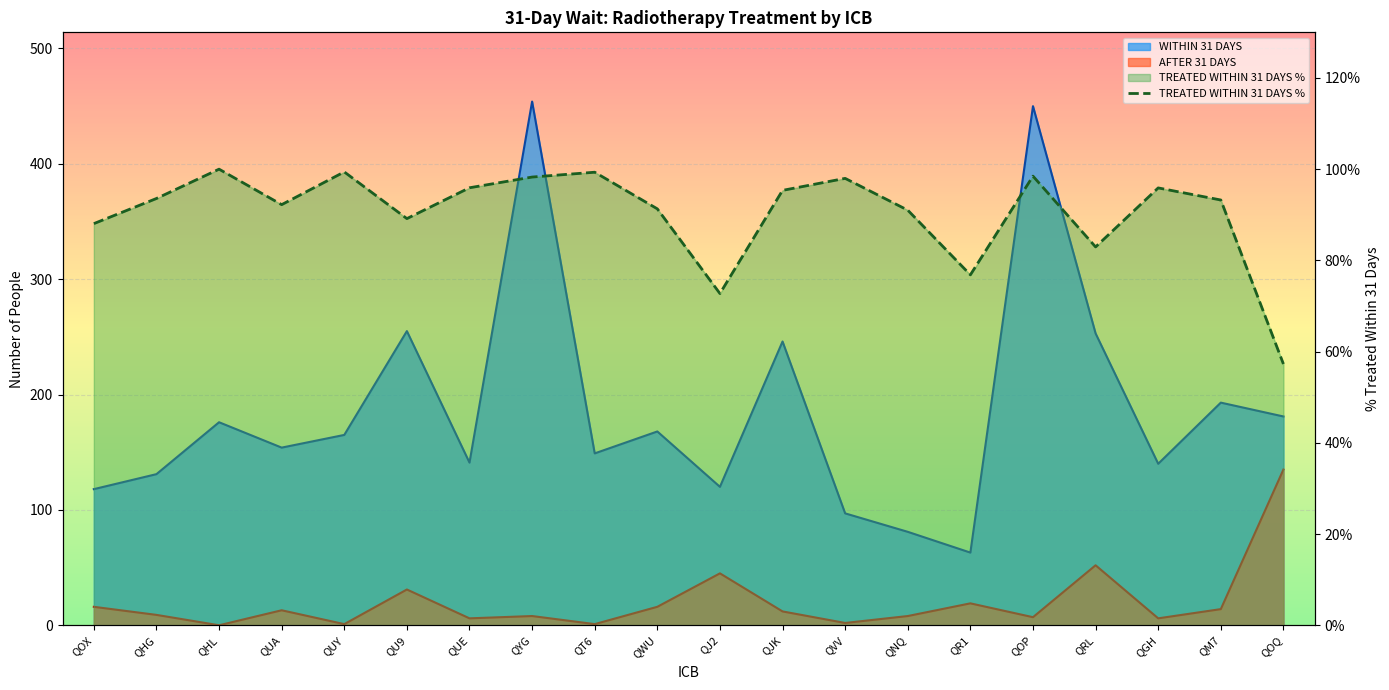

What is the label of the 20th point from the right?

QOX